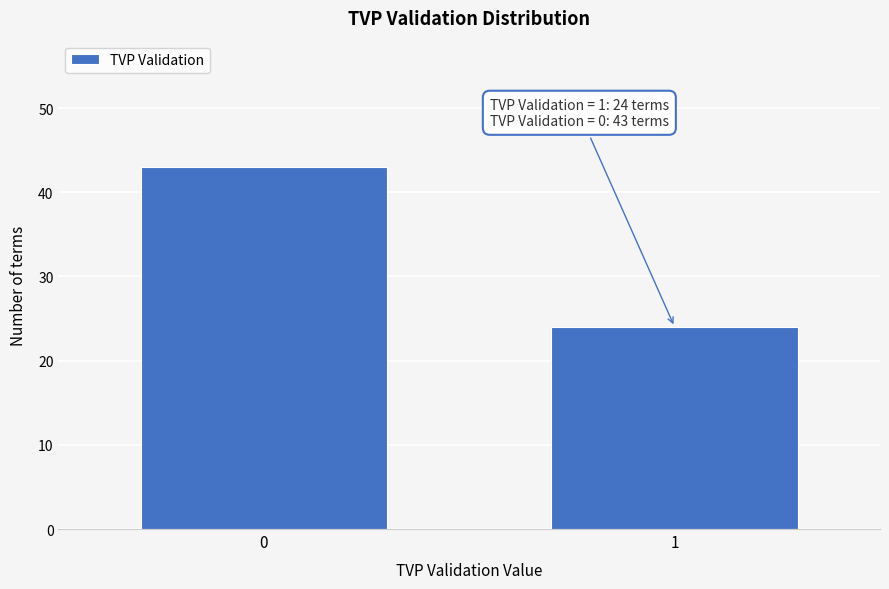

Reading left to right, extract all data points from this chart.

0=43	1=24